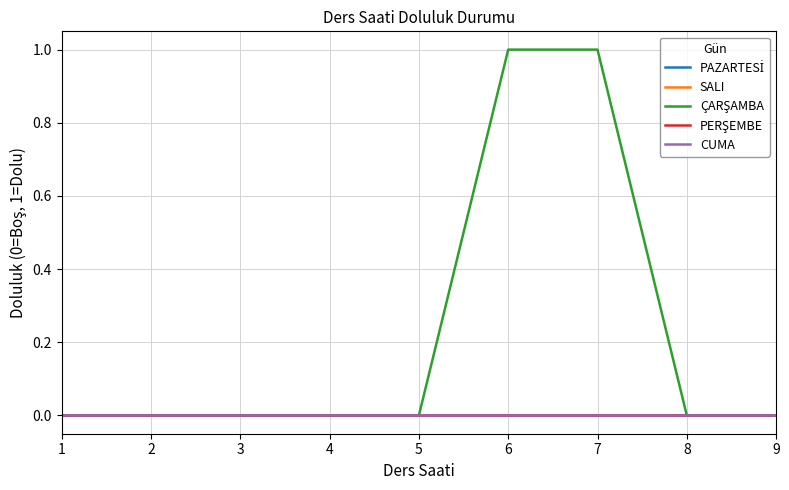

True or false: PERŞEMBE and ÇARŞAMBA cross at least once.

False